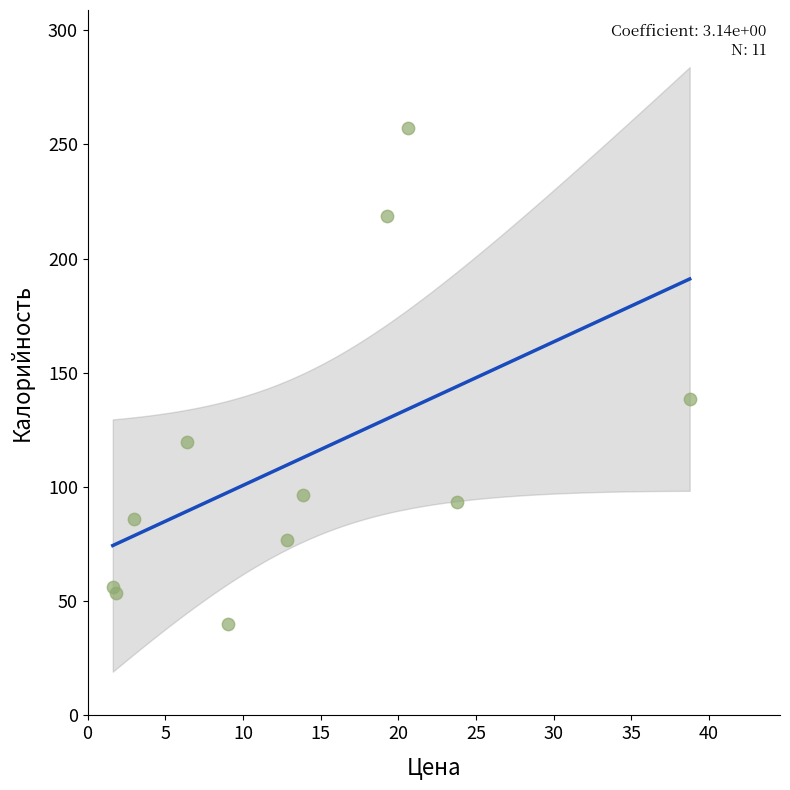

What Y value in the scatter plot is closest to 148?

138.5